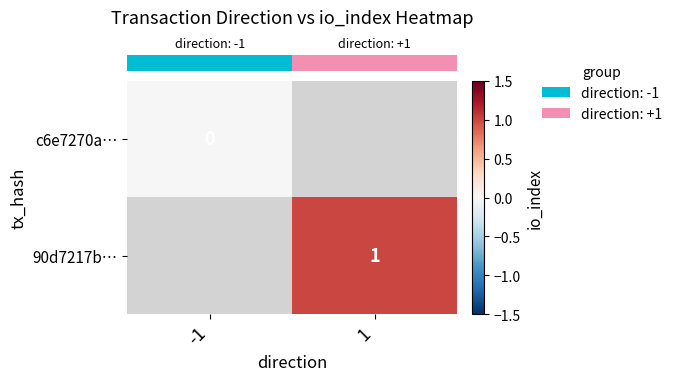

The row_1 series shows 1.0 at 1. True or false?

True